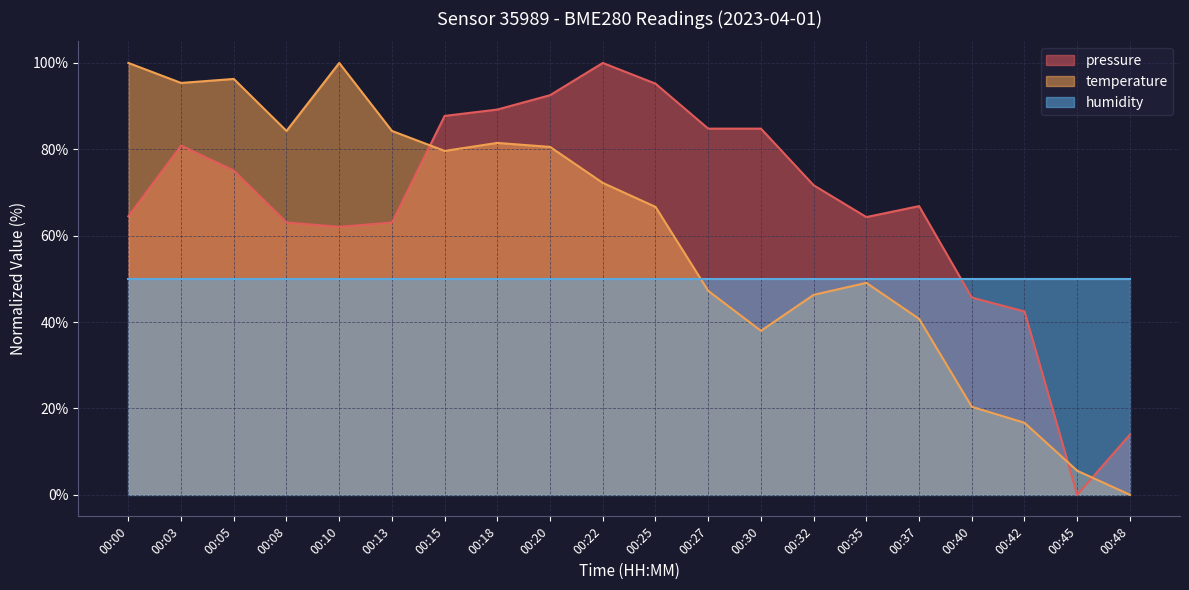

How many lines are shown in the chart?

3